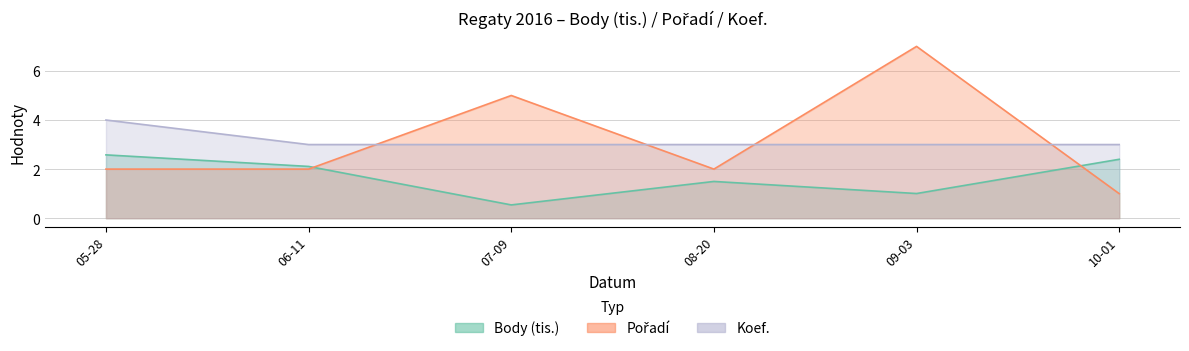

What is the value of the Pořadí point at the 3rd from the left?

5.0